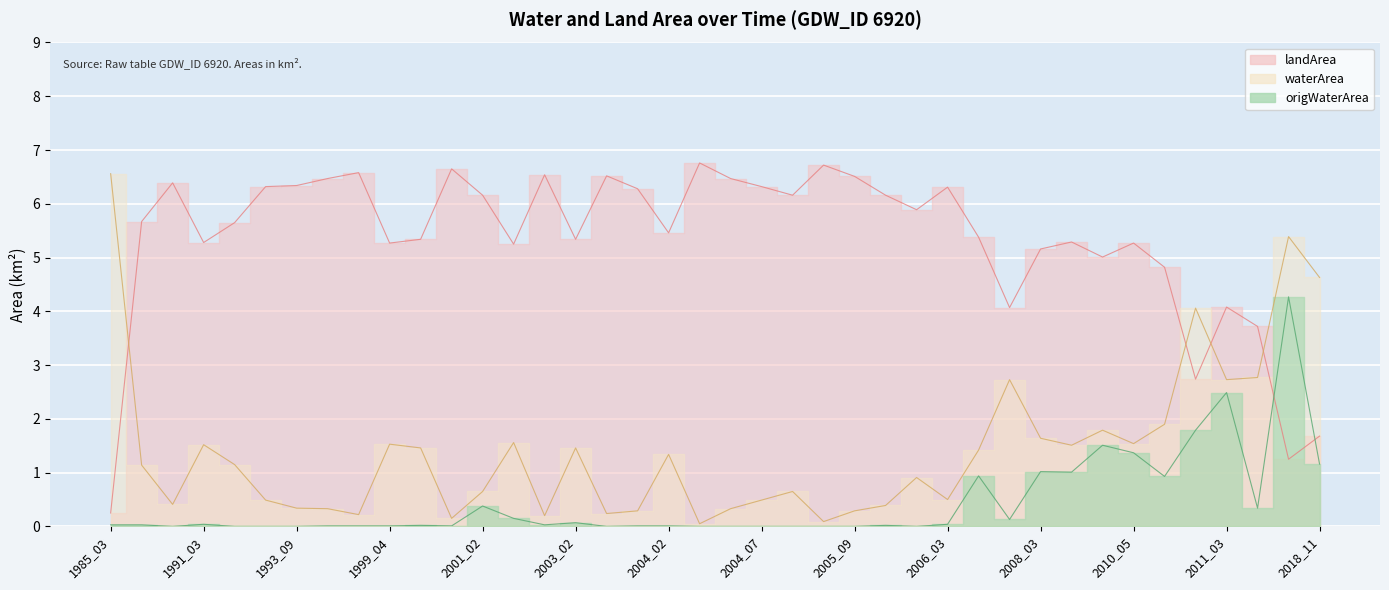

What is the sum of the landArea values at 2000_03 and 2003_02?

12.0